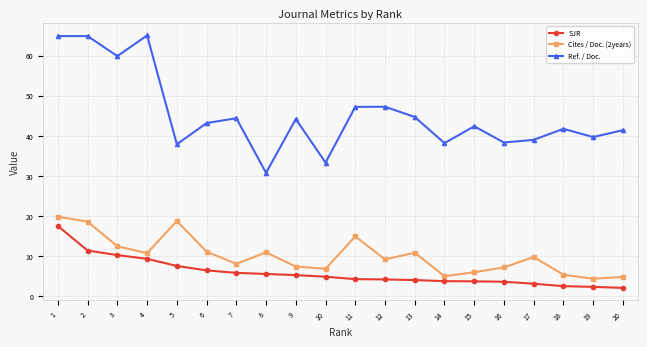

How many values in the Ref. / Doc. series are below 43?

10